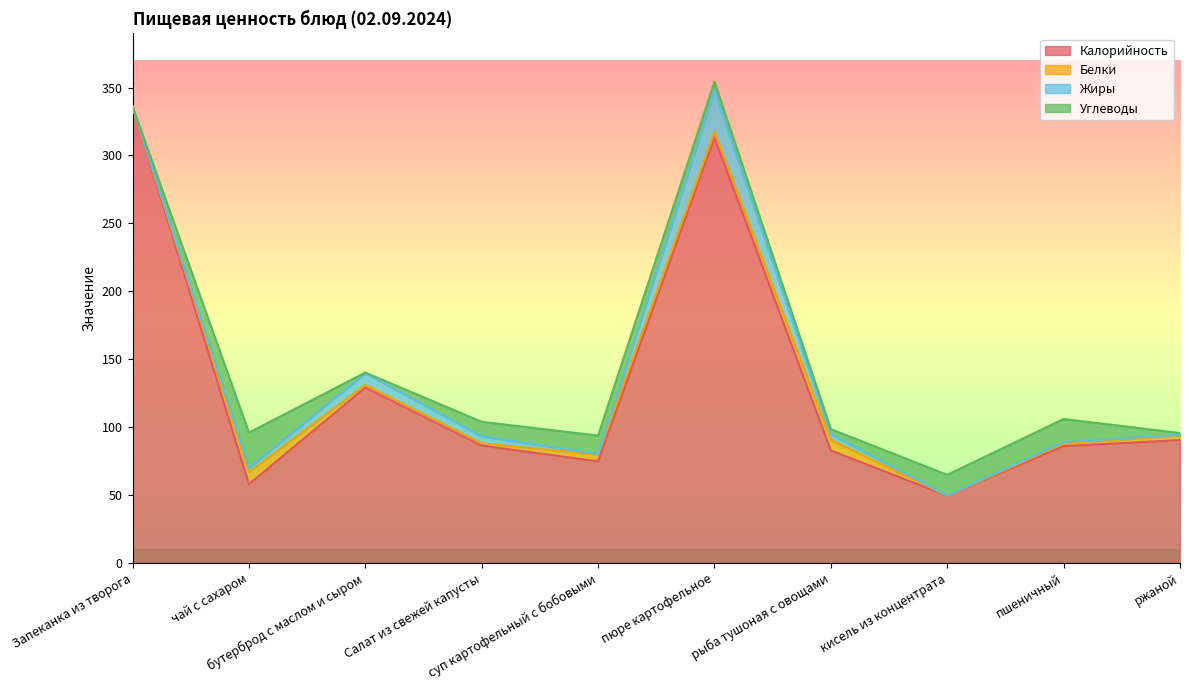

Which series changed the most between пюре картофельное and пшеничный?

Калорийность